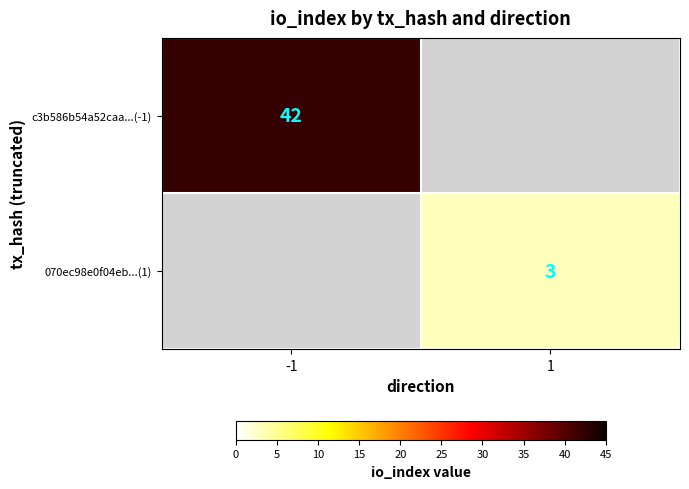

Is it true that 070ec98e0f04eb...(1) equals 1 at 1?

False